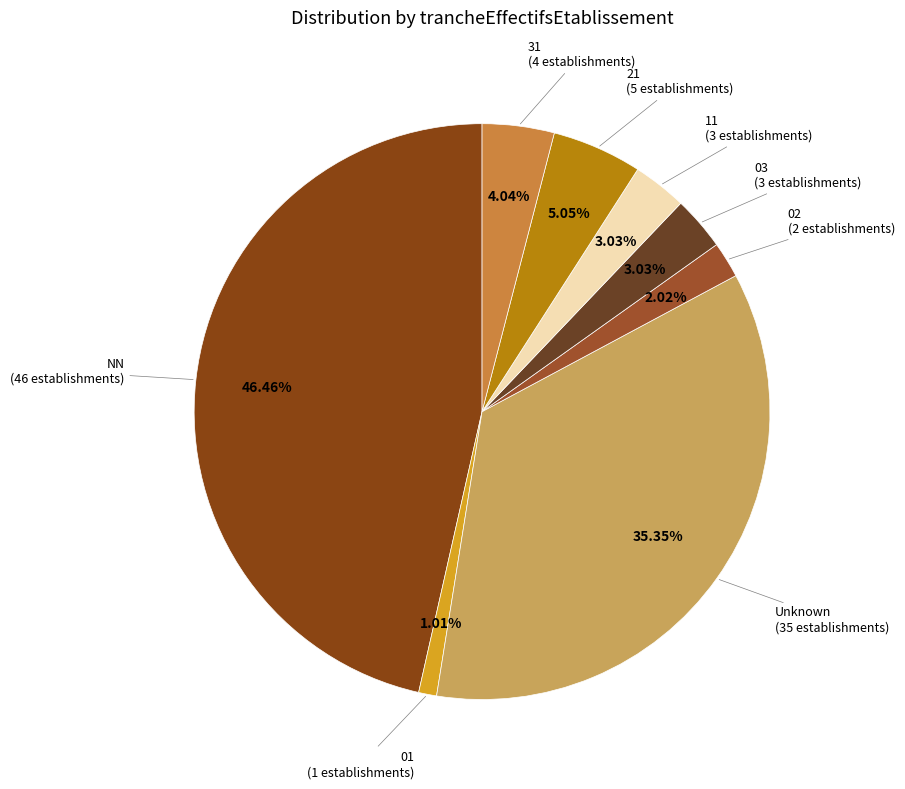

To the nearest percent, what is the average slice percentage?

12%